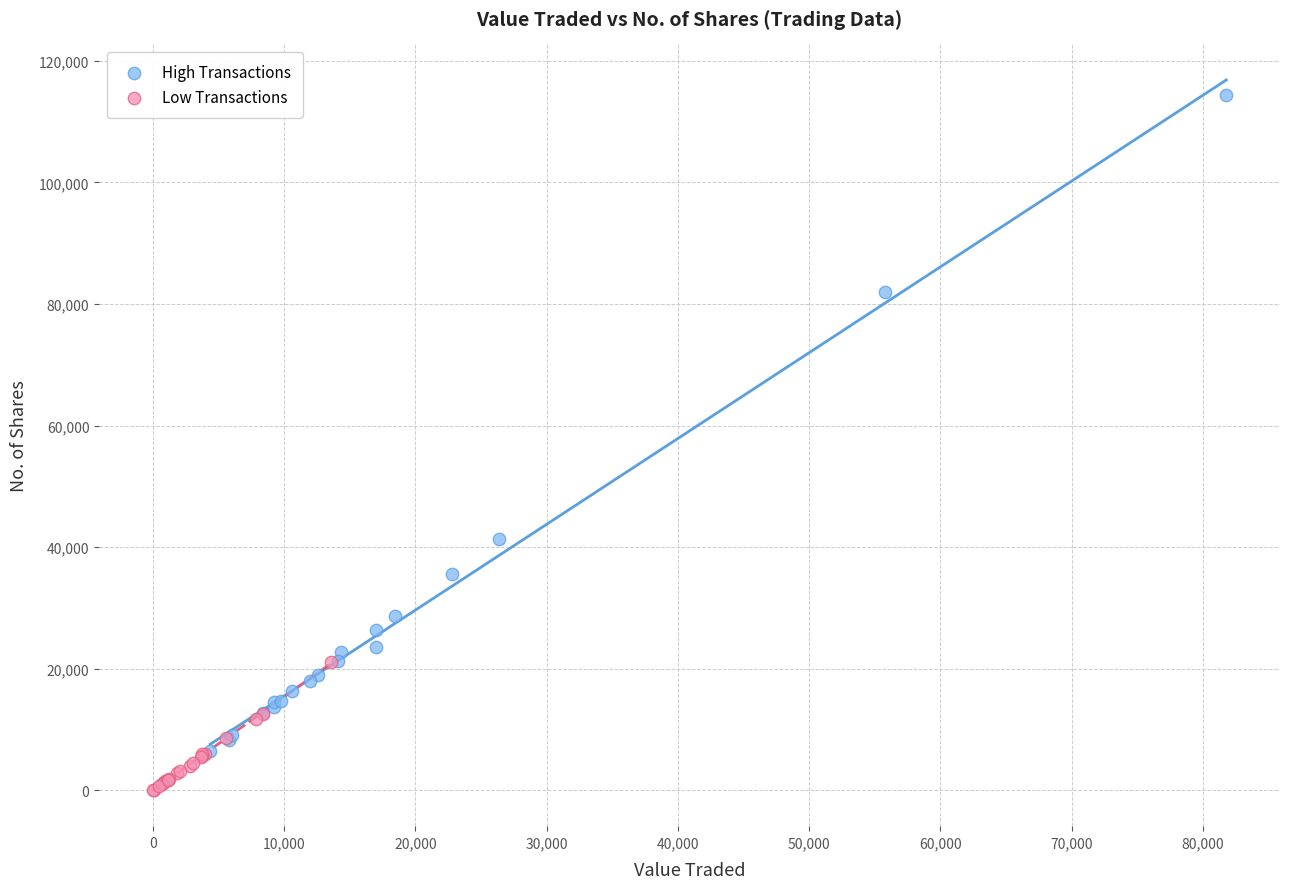

Which series reaches the minimum Y coordinate?

Low Transactions